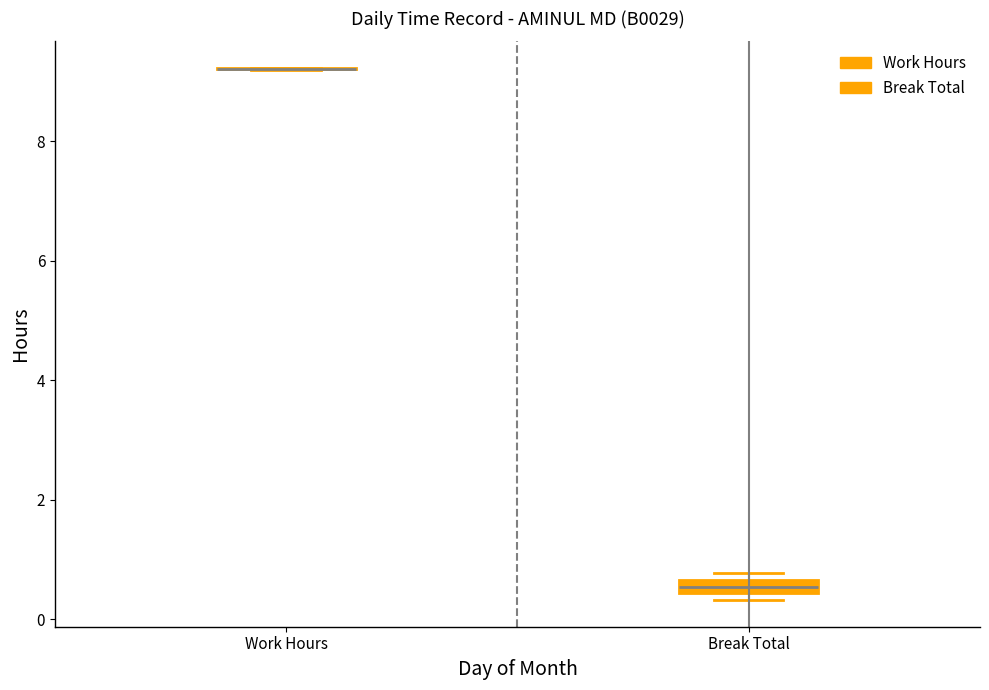

Which box is the tallest, from its lower edge to its upper edge?

Break Total